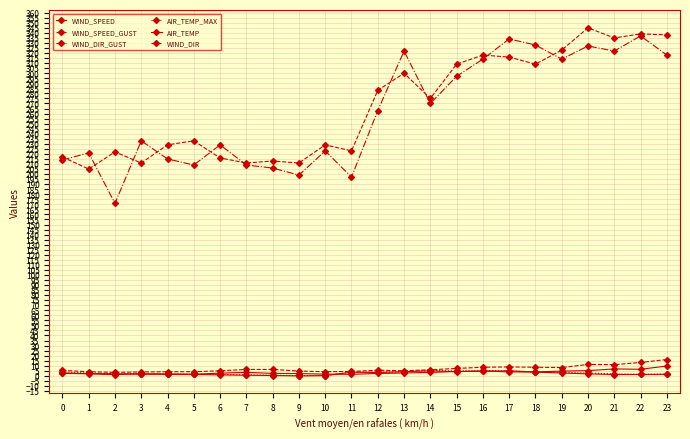

What is the minimum value shown in the chart?

-0.1